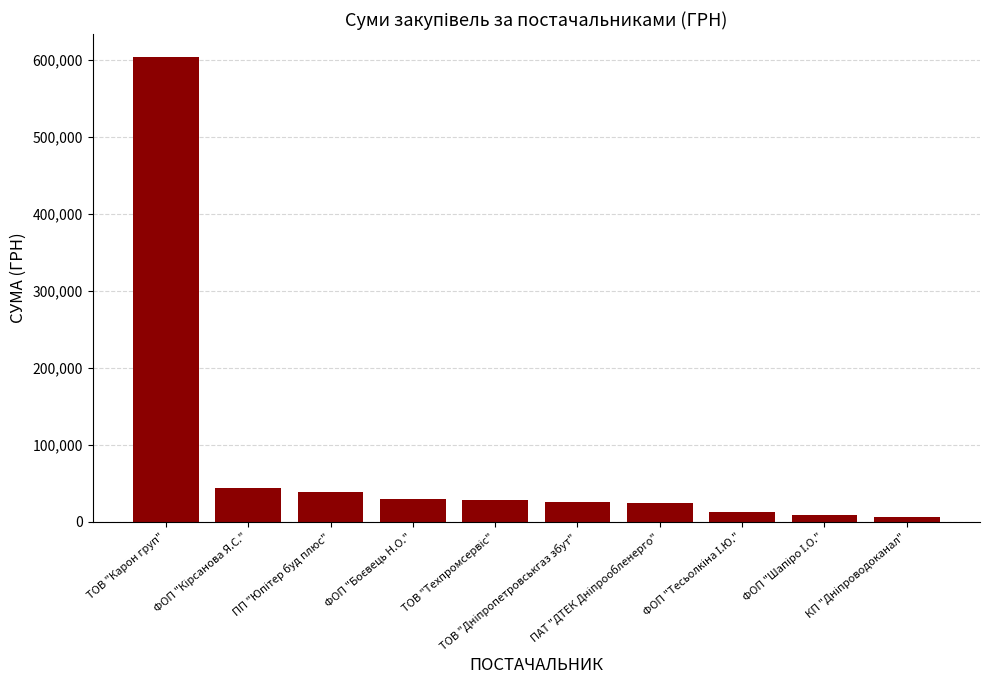

What is the difference between the second highest and minimum values?

38089.6